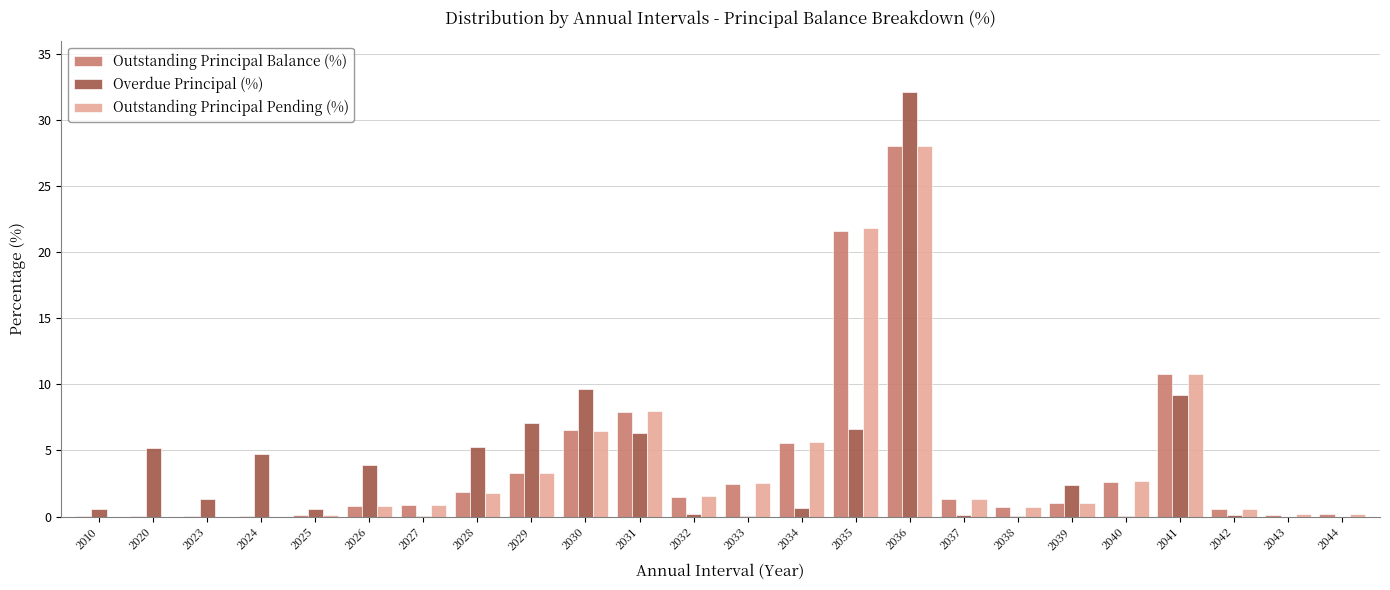

Between 2023 and 2024, which series saw the biggest shift?

Overdue Principal (%)